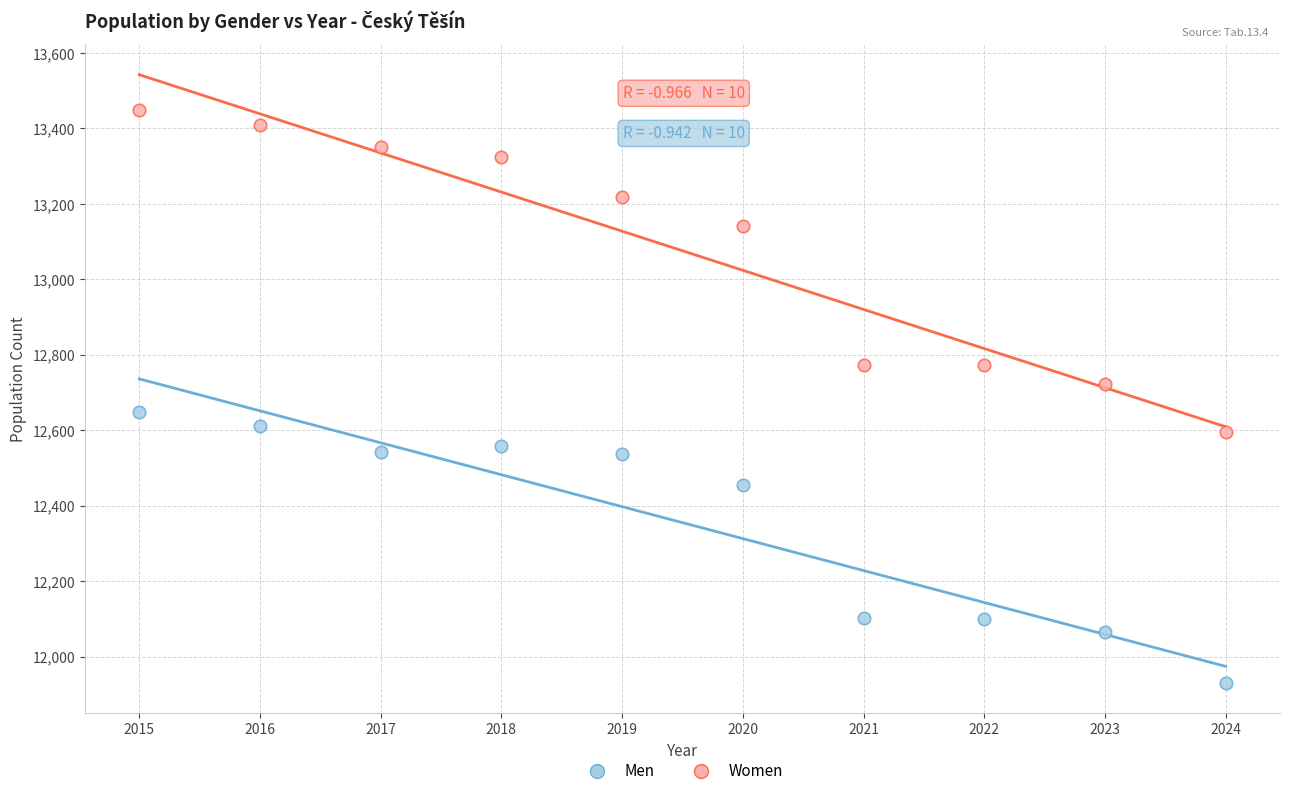

Across all data points, what is the range of X values (max minus min)?

9